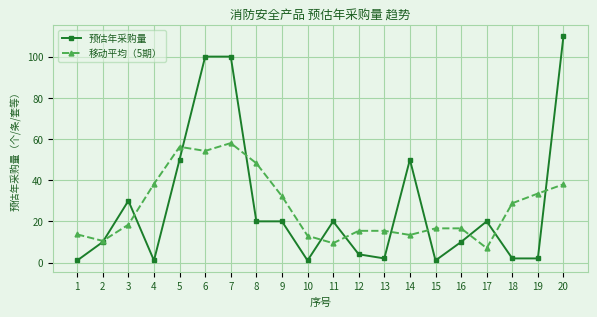

Which series changed the most between 1 and 3?

预估年采购量